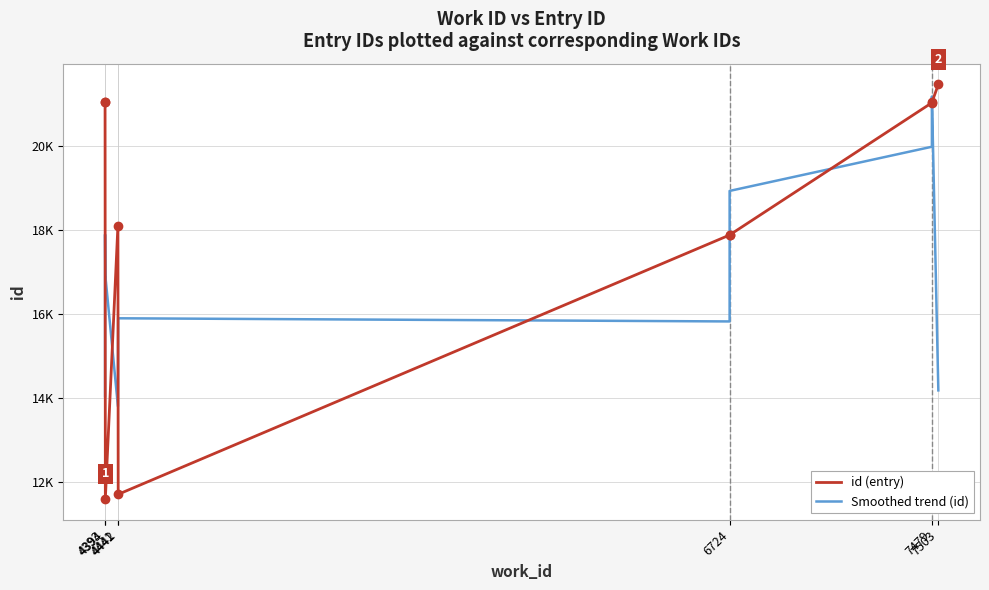

Which series has the largest total across all categories?

id (entry)